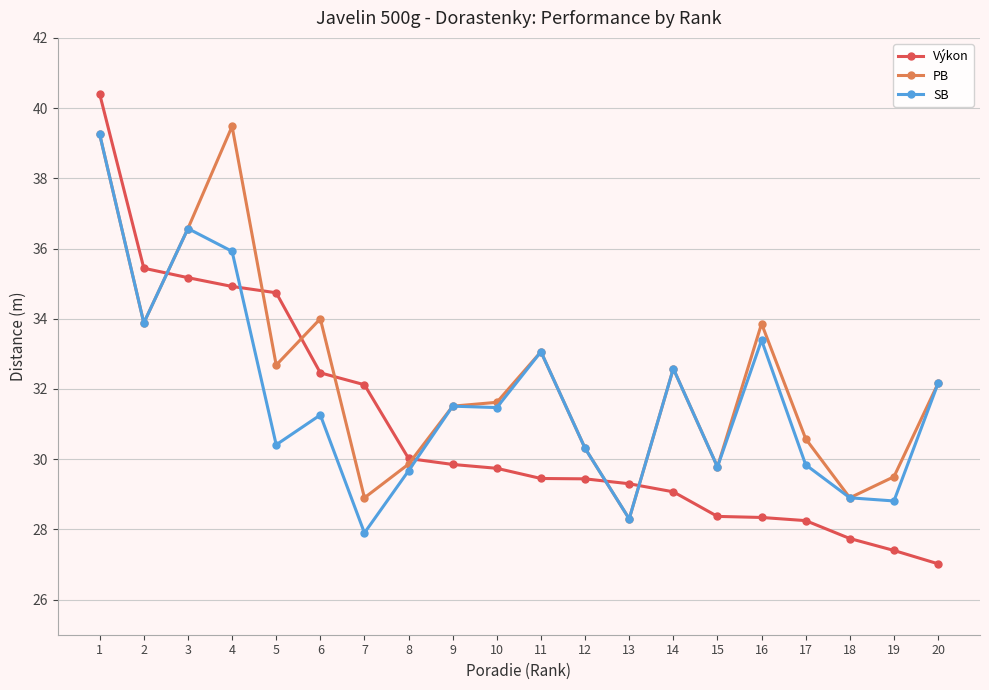

What is the sum of all PB values?

646.8